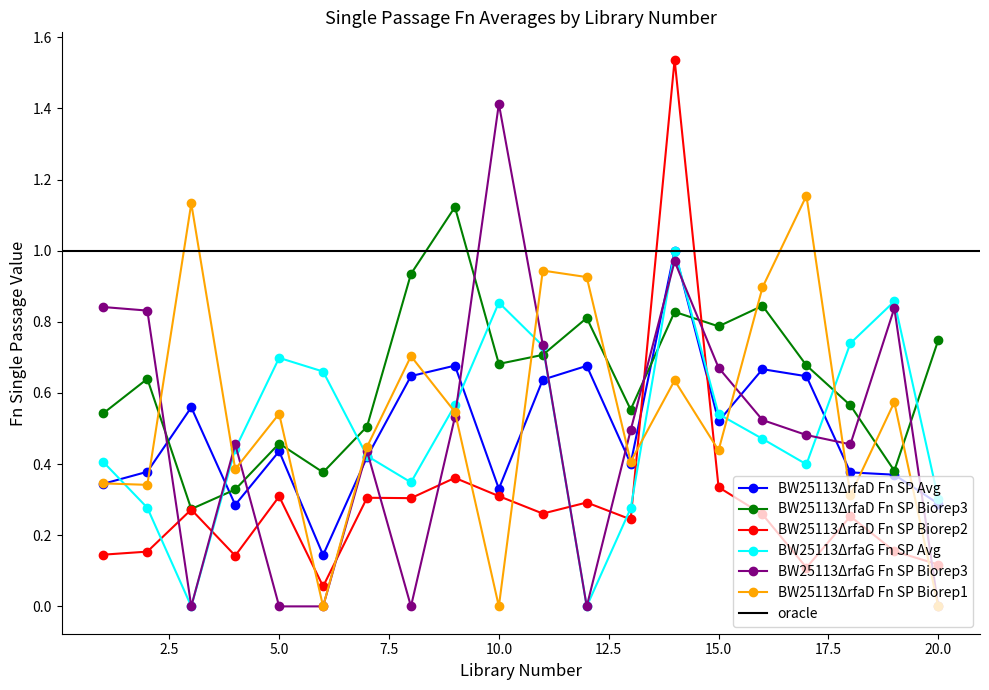

Reading left to right, extract all data points from this chart.

BW25113ΔrfaD Fn SP Avg: 1=0.3	2=0.4	3=0.6	4=0.3	5=0.4	6=0.1	7=0.4	8=0.6	9=0.7	10=0.3	11=0.6	12=0.7	13=0.4	14=1.0	15=0.5	16=0.7	17=0.6	18=0.4	19=0.4	20=0.3
BW25113ΔrfaD Fn SP Biorep3: 1=0.5	2=0.6	3=0.3	4=0.3	5=0.5	6=0.4	7=0.5	8=0.9	9=1.1	10=0.7	11=0.7	12=0.8	13=0.6	14=0.8	15=0.8	16=0.8	17=0.7	18=0.6	19=0.4	20=0.7
BW25113ΔrfaD Fn SP Biorep2: 1=0.1	2=0.2	3=0.3	4=0.1	5=0.3	6=0.1	7=0.3	8=0.3	9=0.4	10=0.3	11=0.3	12=0.3	13=0.2	14=1.5	15=0.3	16=0.3	17=0.1	18=0.3	19=0.2	20=0.1
BW25113ΔrfaG Fn SP Avg: 1=0.4	2=0.3	3=0.0	4=0.4	5=0.7	6=0.7	7=0.4	8=0.3	9=0.6	10=0.9	11=0.7	12=0.0	13=0.3	14=1.0	15=0.5	16=0.5	17=0.4	18=0.7	19=0.9	20=0.3
BW25113ΔrfaG Fn SP Biorep3: 1=0.8	2=0.8	3=0.0	4=0.5	5=0.0	6=0.0	7=0.4	8=0.0	9=0.5	10=1.4	11=0.7	12=0.0	13=0.5	14=1.0	15=0.7	16=0.5	17=0.5	18=0.5	19=0.8	20=0.0
BW25113ΔrfaD Fn SP Biorep1: 1=0.3	2=0.3	3=1.1	4=0.4	5=0.5	6=0.0	7=0.4	8=0.7	9=0.5	10=0.0	11=0.9	12=0.9	13=0.4	14=0.6	15=0.4	16=0.9	17=1.2	18=0.3	19=0.6	20=0.0